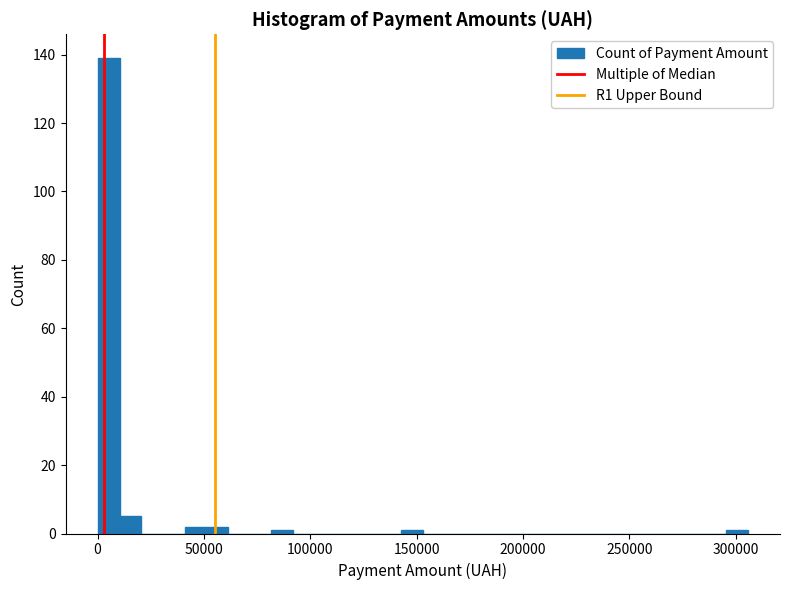

Around what value on the x-axis is the tallest bar? Give the approximate position of its centre, as read against the axis.

5000